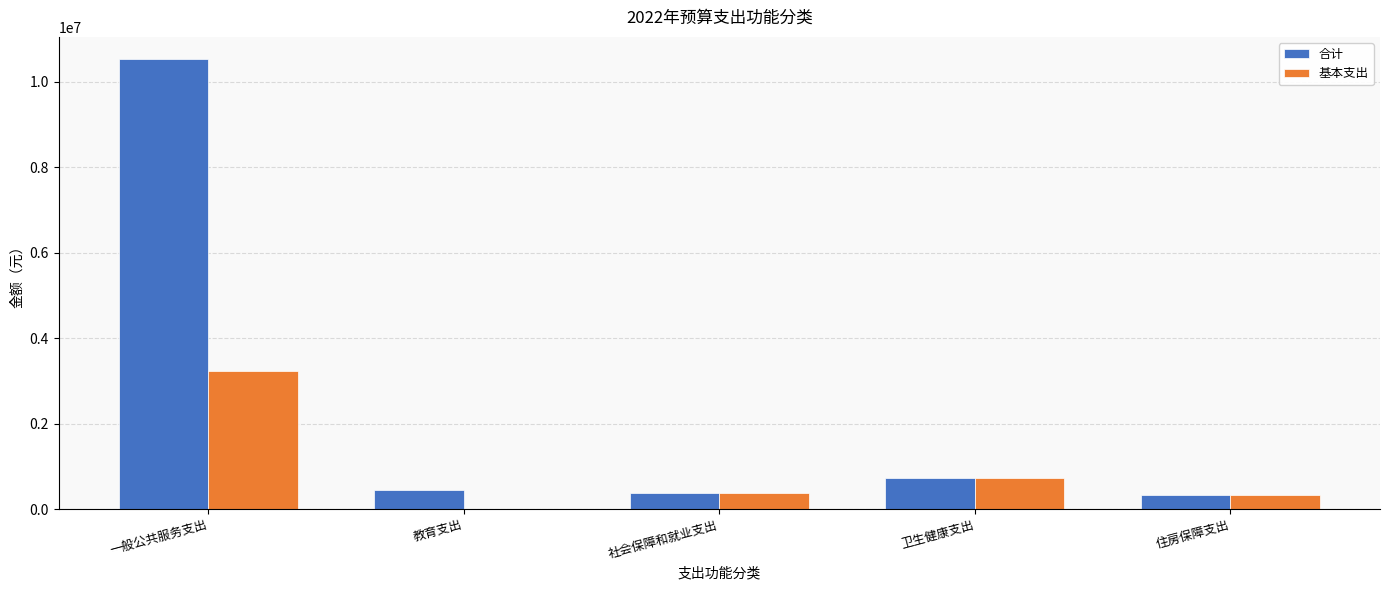

Between 一般公共服务支出 and 教育支出, which series saw the biggest shift?

合计